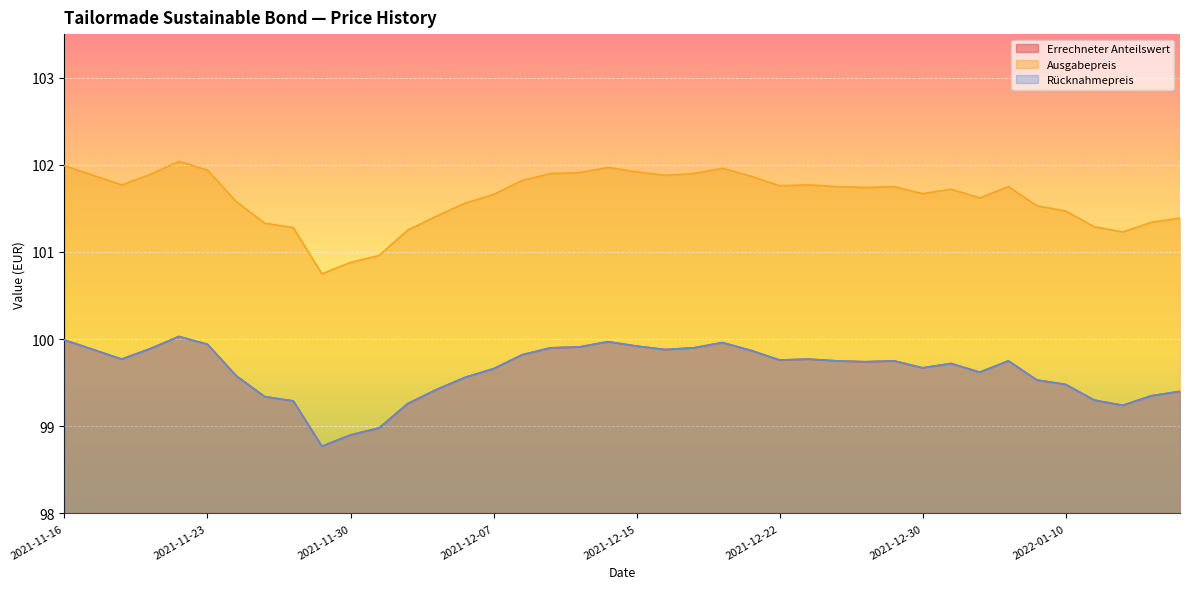

Which series has the widest spread of values?

Ausgabepreis